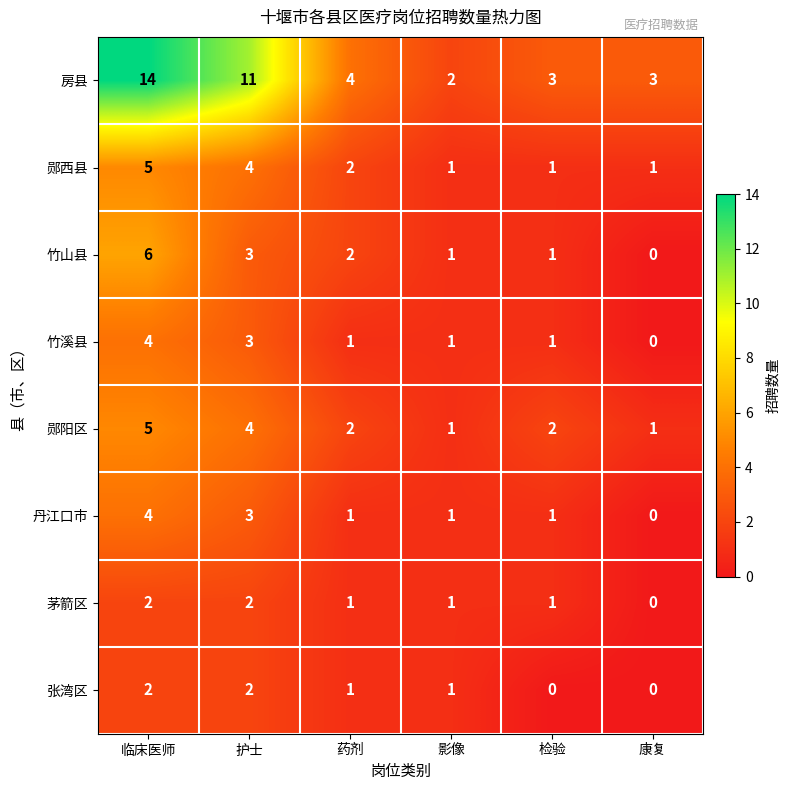

At which label does 郧西县 first exceed 2?

临床医师